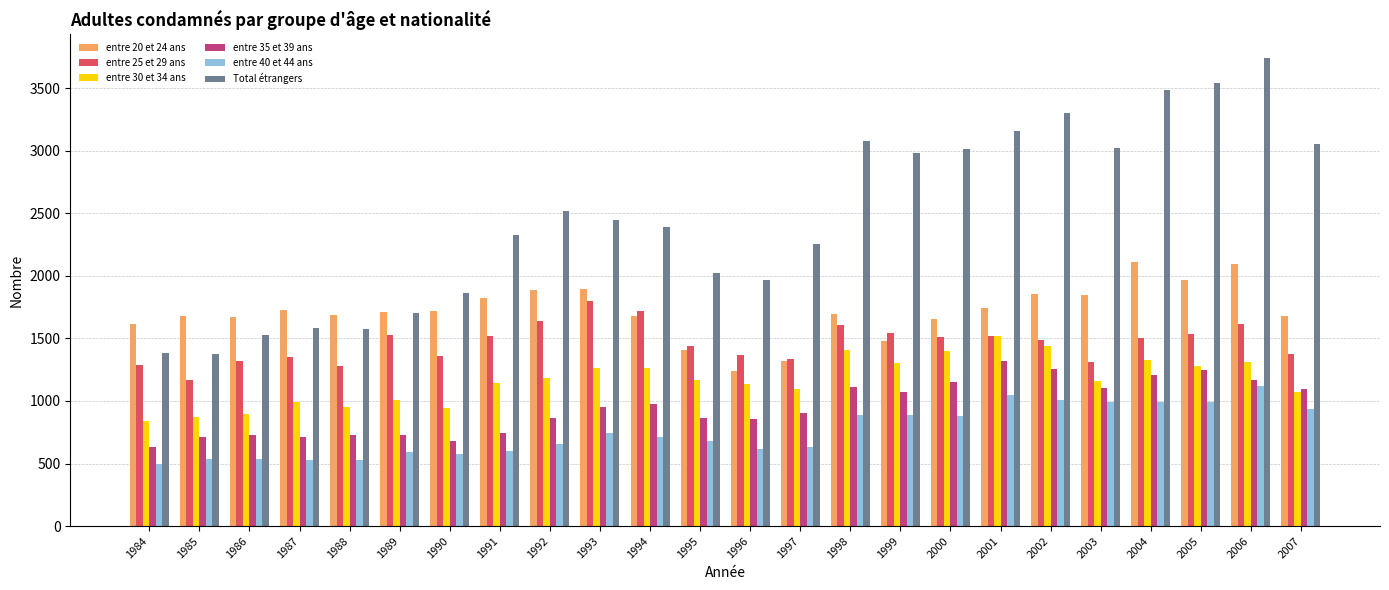

What is the value of the entre 40 et 44 ans bar at the 10th from the left?

746